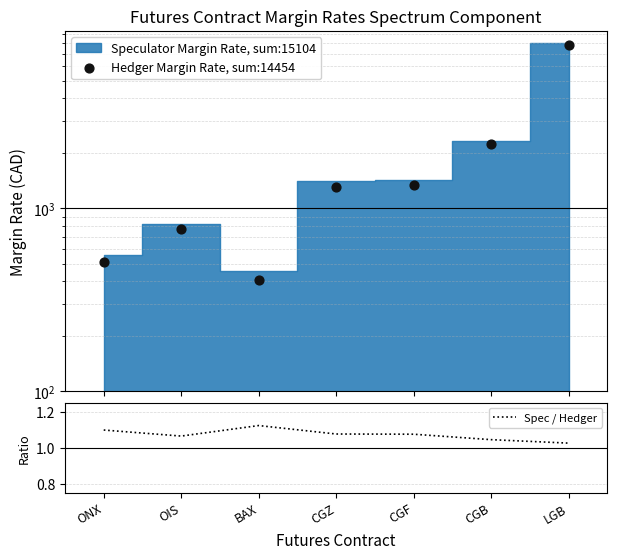

At which label does Spec / Hedger reach its peak?

BAX